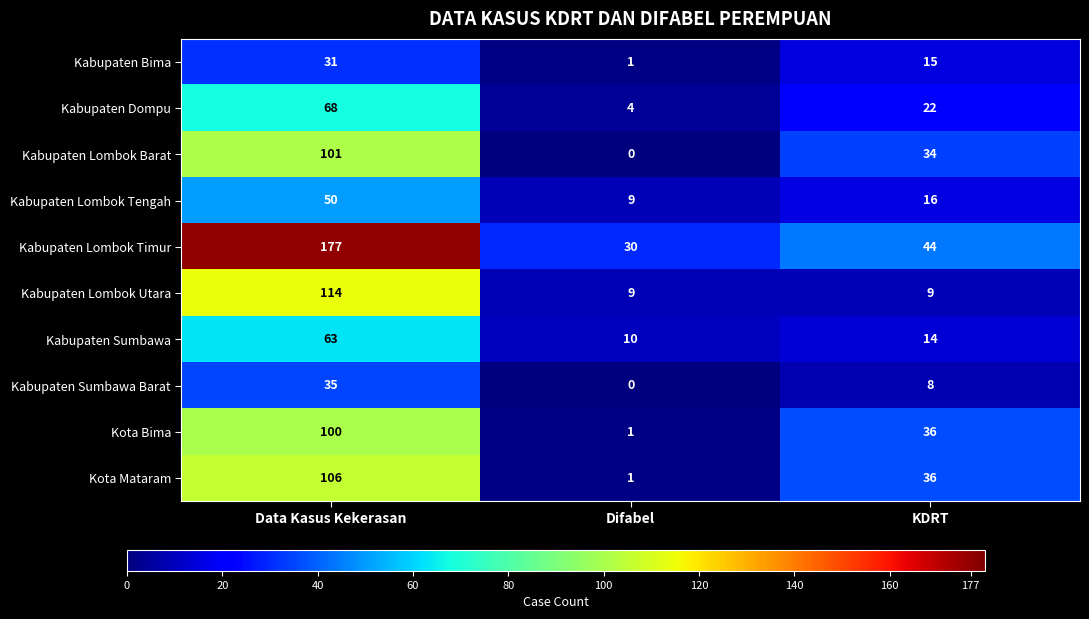

What is the sum of the Kabupaten Bima values at Difabel and KDRT?

16